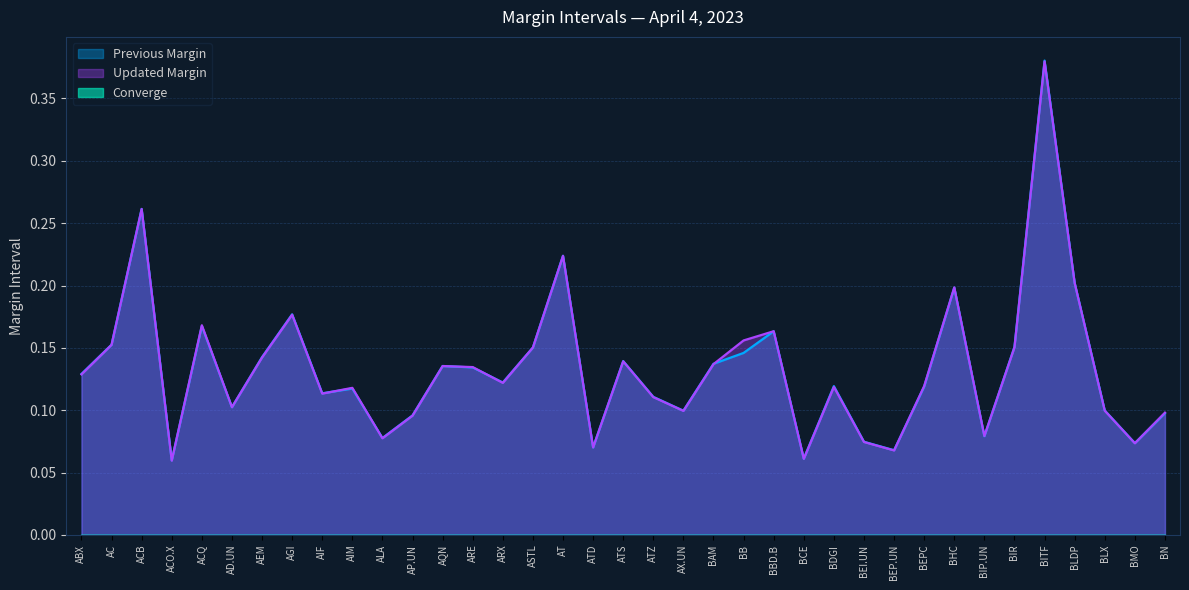

Does the chart display data point markers on the line(s)?

No